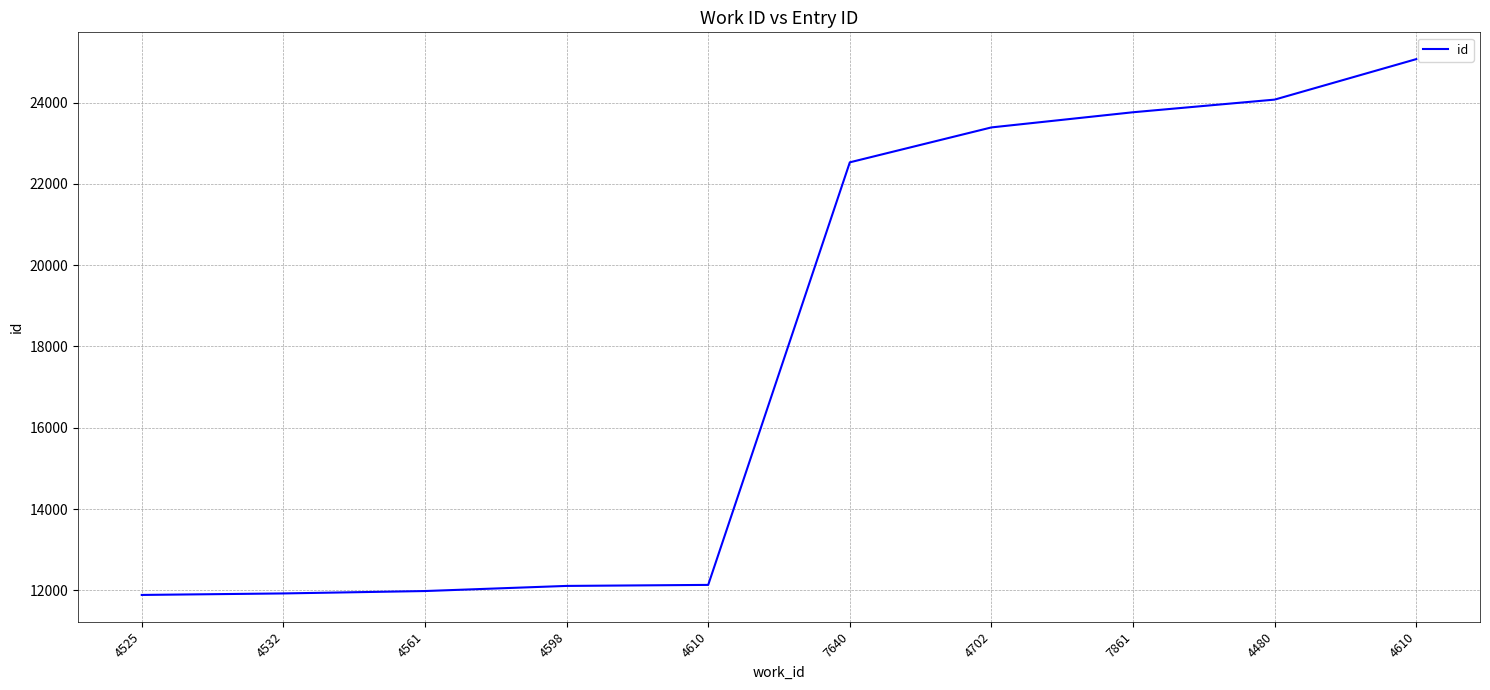

What is the value of the 1st point from the left?

11887